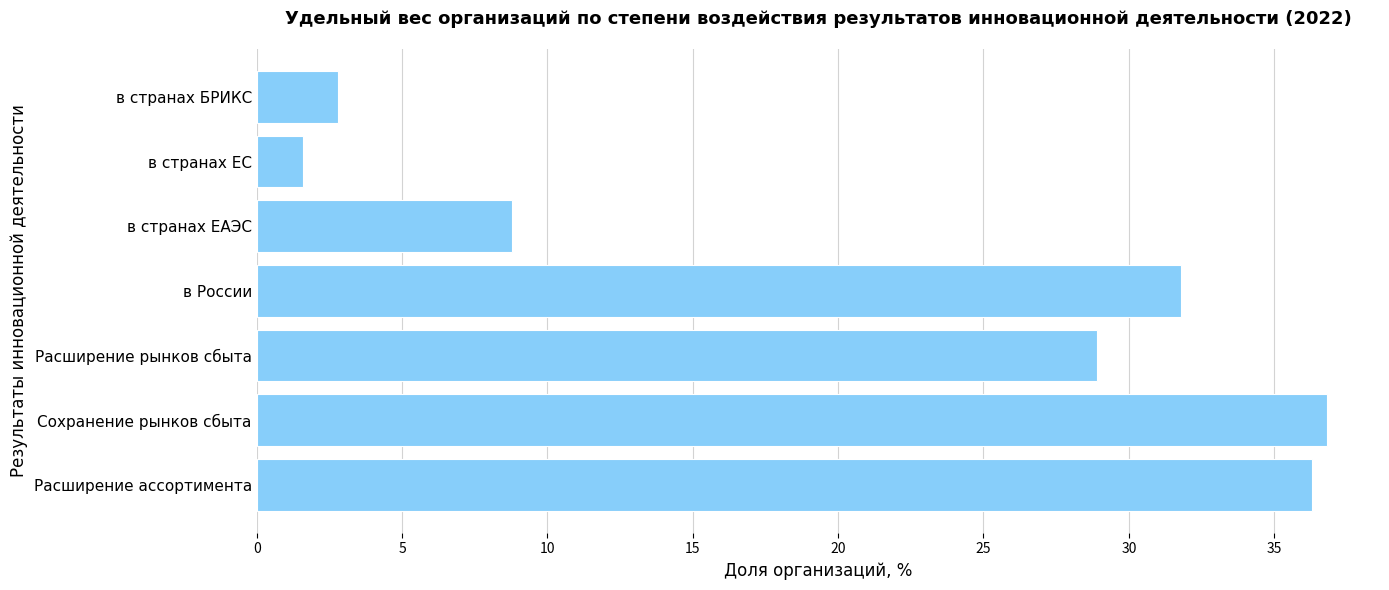

Read the value at в России.

31.8